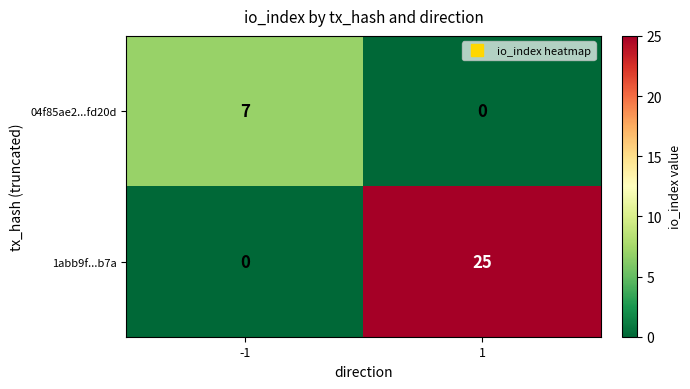

Is it true that 1abb9f...b7a equals 25 at 1?

True